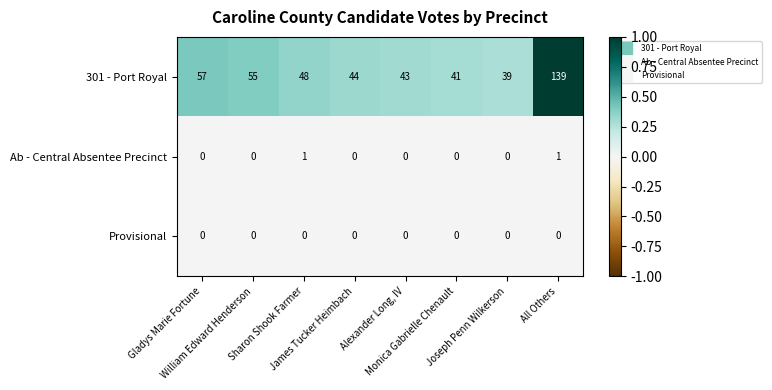

What is the difference between the maximum and second lowest values in the 301 - Port Royal series?

98